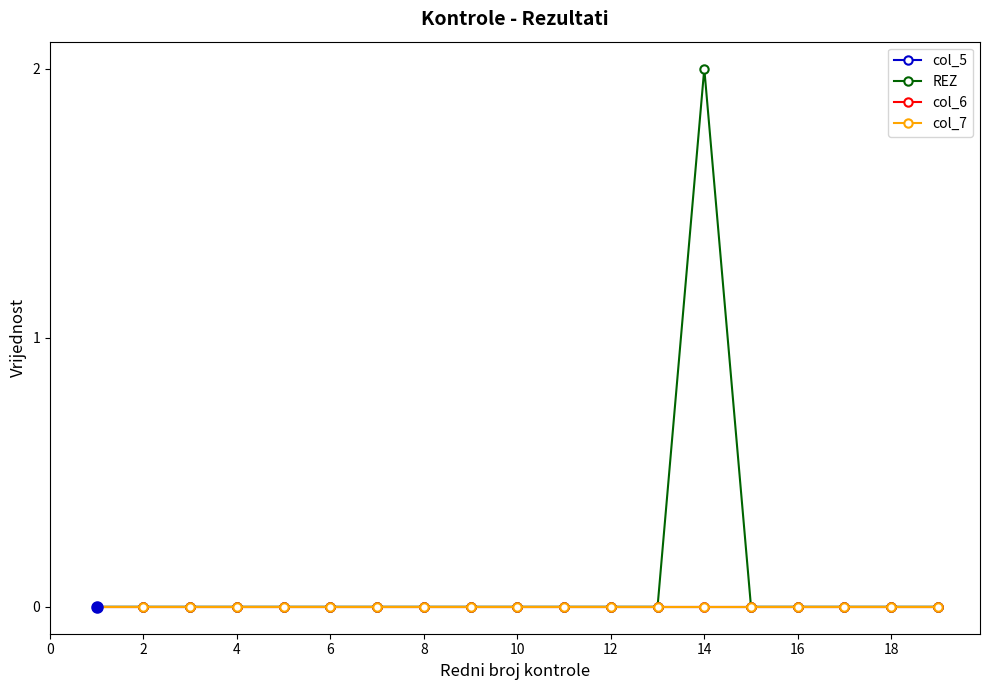

Reading left to right, list all the values displayed in this chart.

col_5: 0	0	0	0	0	0	0	0	0	0	0	0	0	0	0	0	0	0	0
REZ: 0	0	0	0	0	0	0	0	0	0	0	0	0	2	0	0	0	0	0
col_6: 0	0	0	0	0	0	0	0	0	0	0	0	0	0	0	0	0	0	0
col_7: 0	0	0	0	0	0	0	0	0	0	0	0	0	0	0	0	0	0	0